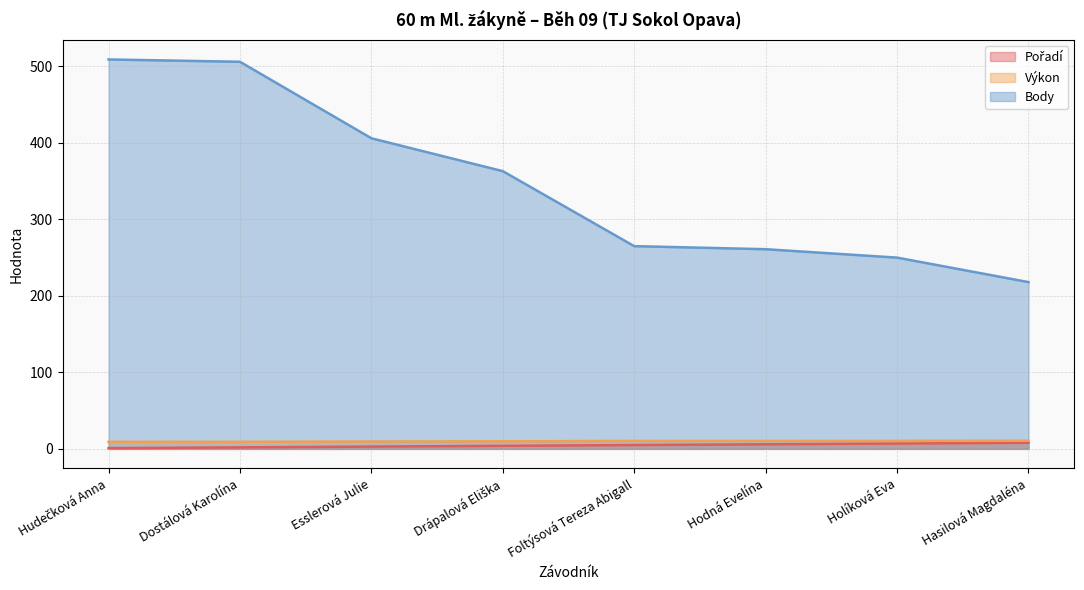

Rank the categories by Výkon value from highest to lowest.

Hasilová Magdaléna, Holíková Eva, Hodná Evelína, Foltýsová Tereza Abigall, Drápalová Eliška, Esslerová Julie, Dostálová Karolína, Hudečková Anna